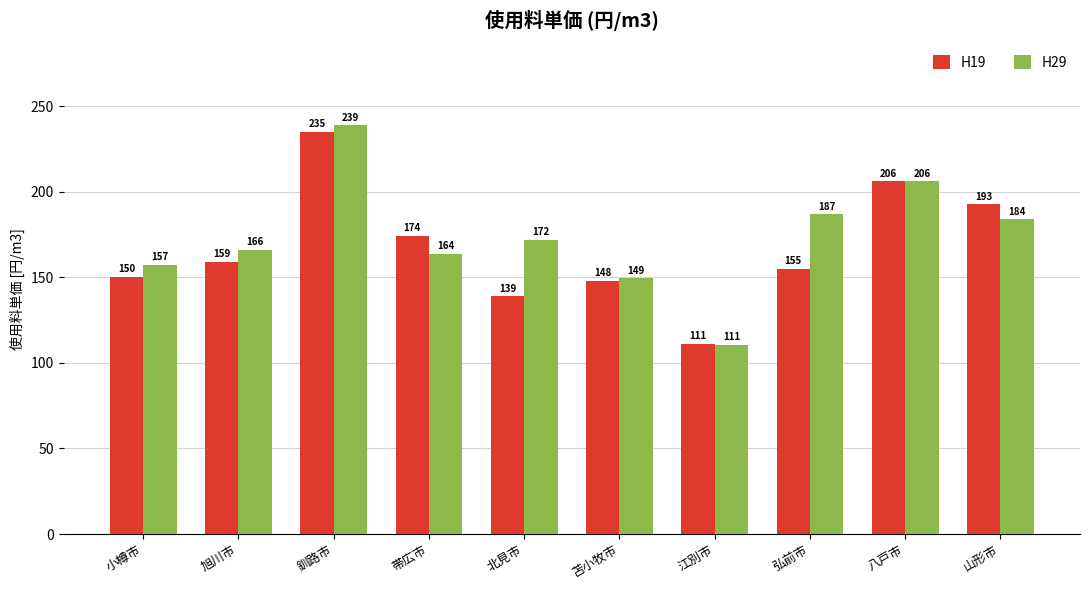

What position from the right is 弘前市?

3